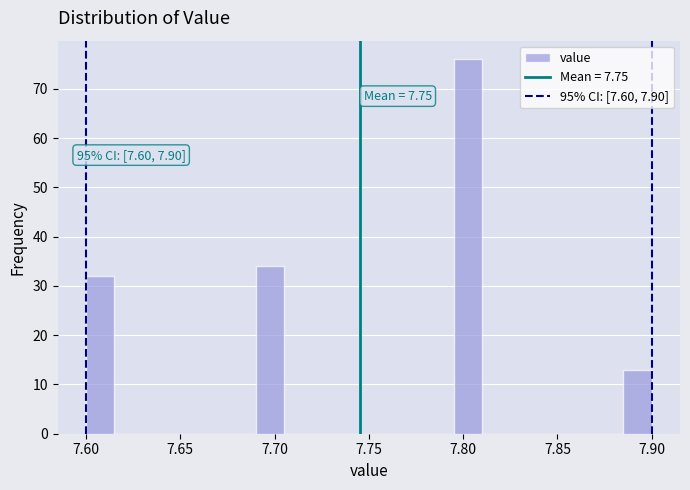

Around what value on the x-axis is the tallest bar? Give the approximate position of its centre, as read against the axis.

7.805